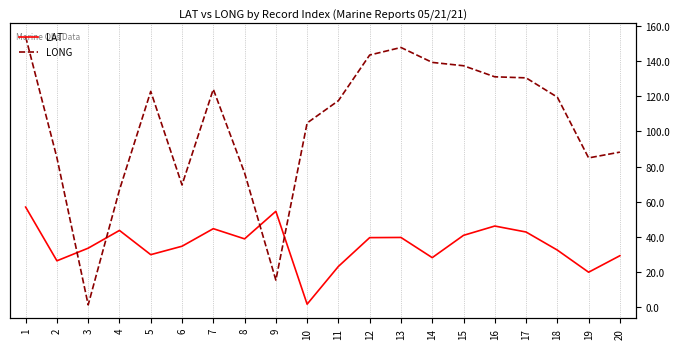

At how many categories does at least one series exceed 138?

4